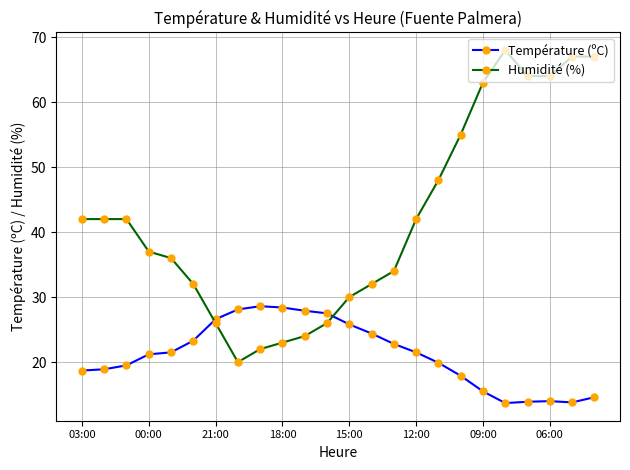

List the series in order of their peak value, highest first.

Humidité (%), Température (ºC)